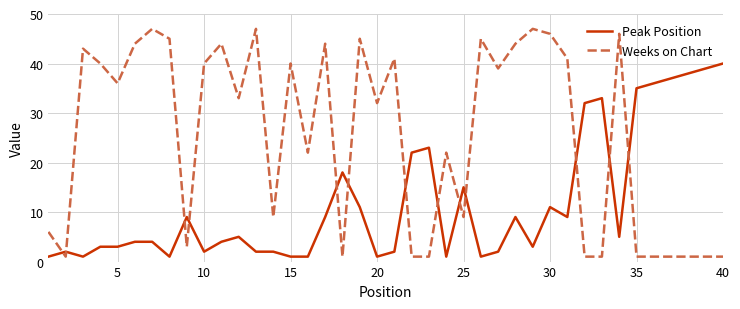

Which series ends up on top after the final intersection of Peak Position and Weeks on Chart?

Peak Position